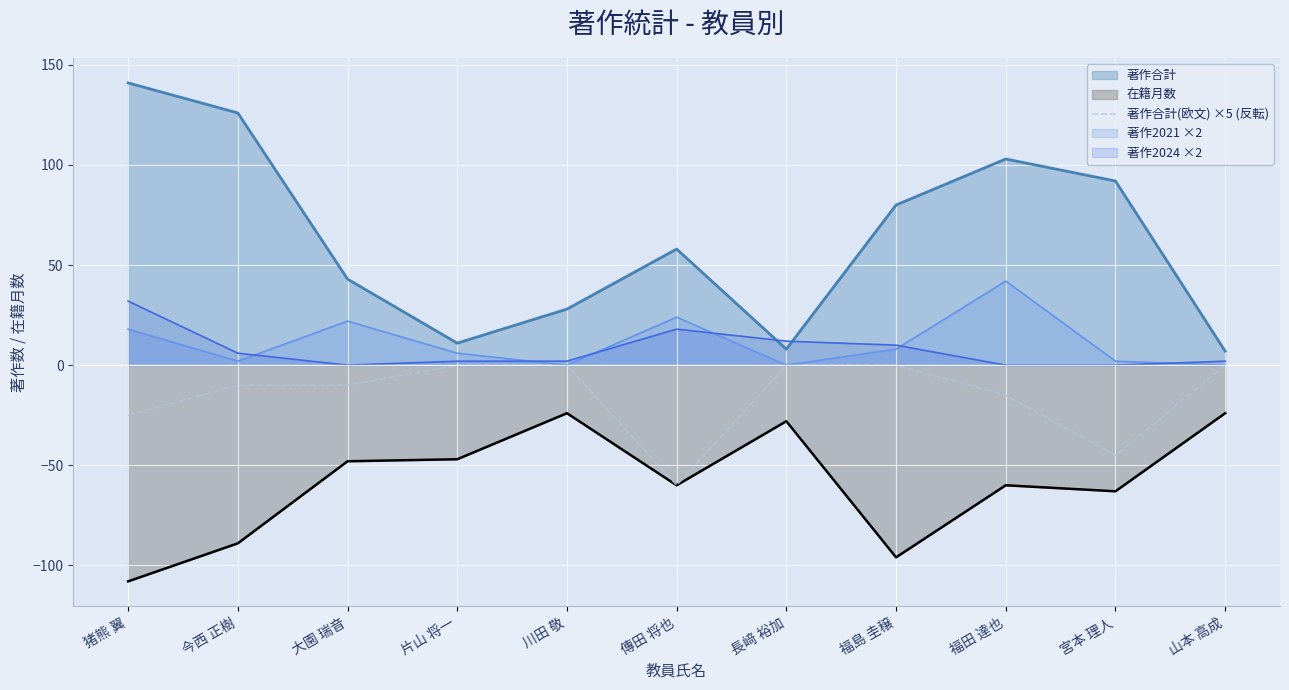

Which label corresponds to the smallest value in the chart?

猪熊 翼